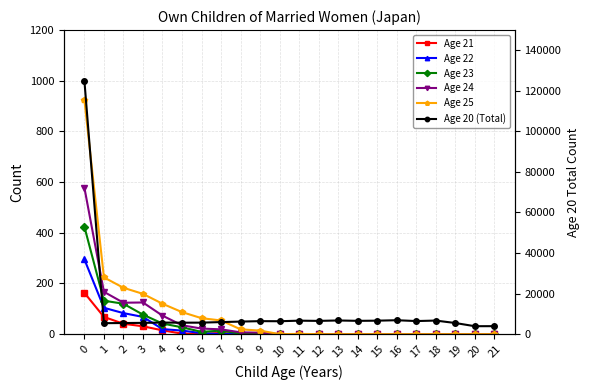

What are all the series names shown in the legend?

Age 21, Age 22, Age 23, Age 24, Age 25, Age 20 (Total)